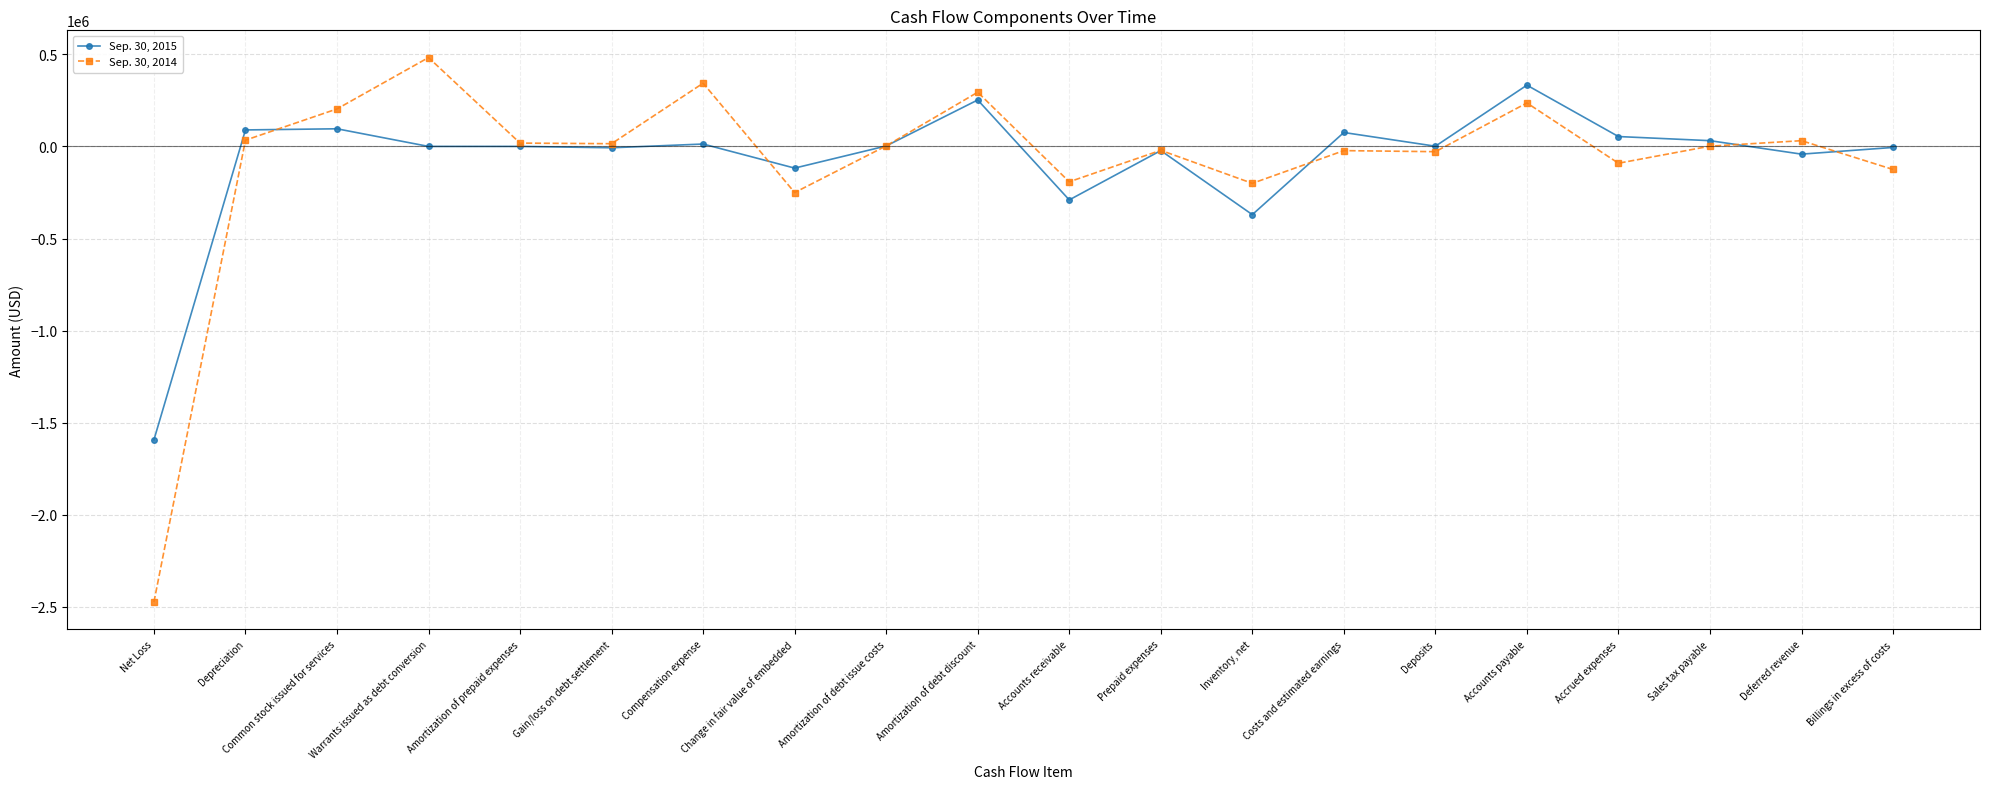

What is the total value across all series at Change in fair value of embedded?

-368217